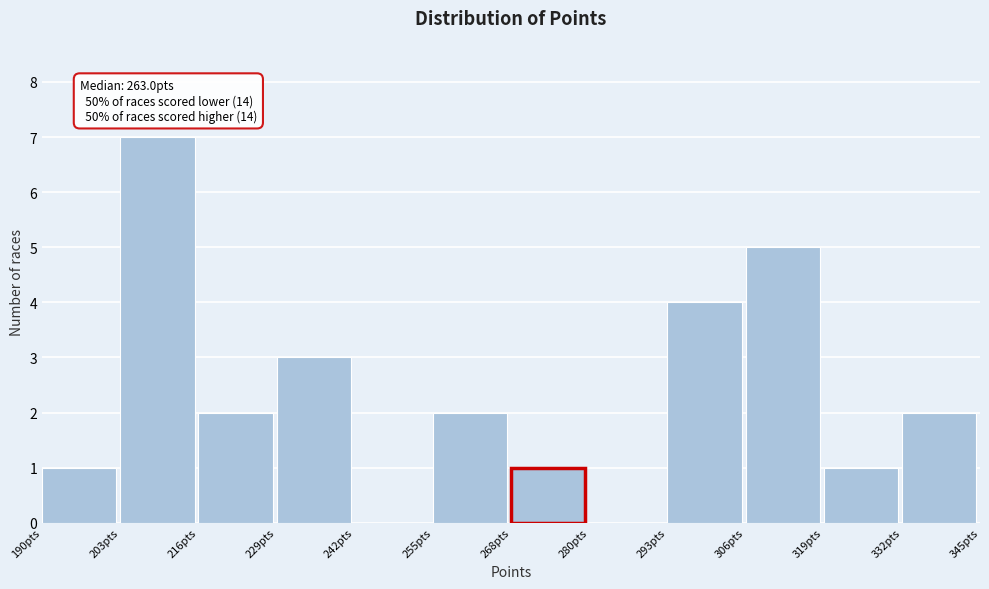

Which range on the x-axis has the tallest bar?

202 to 216